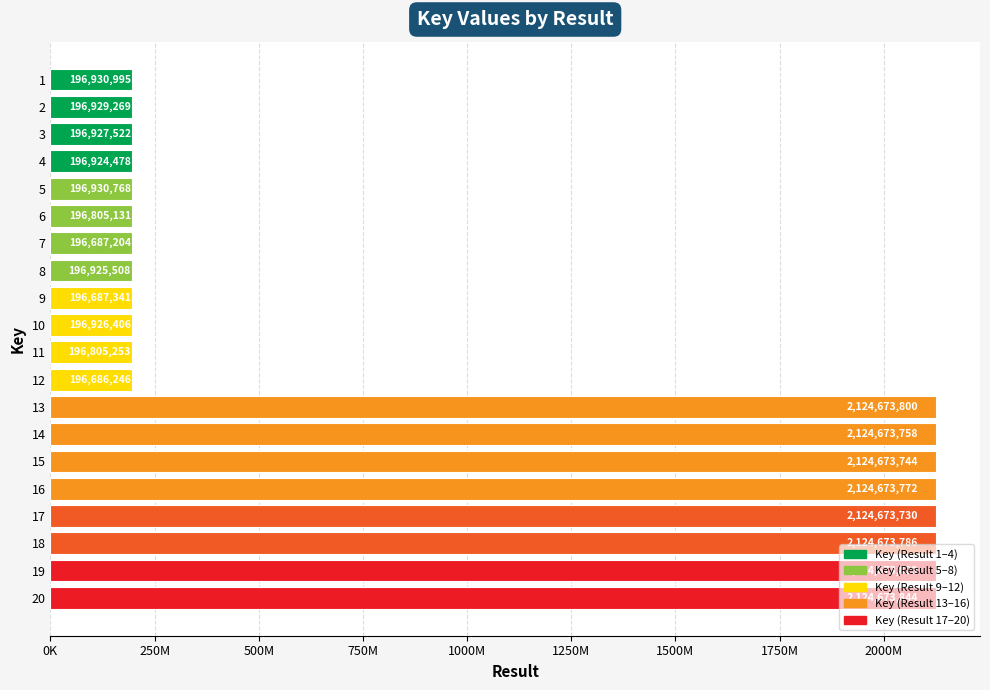

What is the average value?

967977819